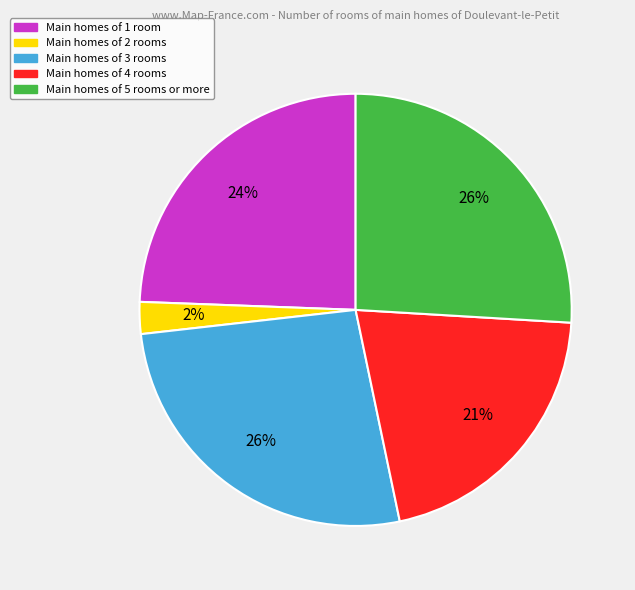

How many slices are in this pie chart?

5